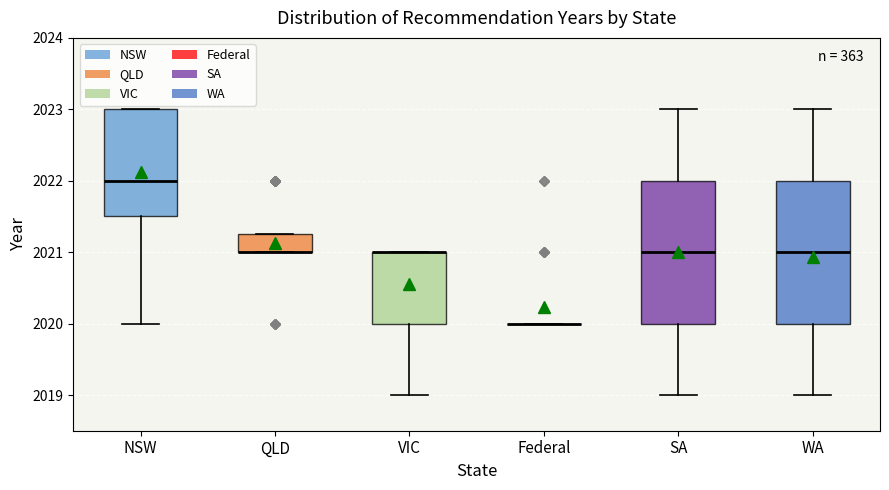

Where is the lower edge of the box for NSW on the y-axis? The values are not printed on the chart, so give them approximately, as read against the axis.

2021.5